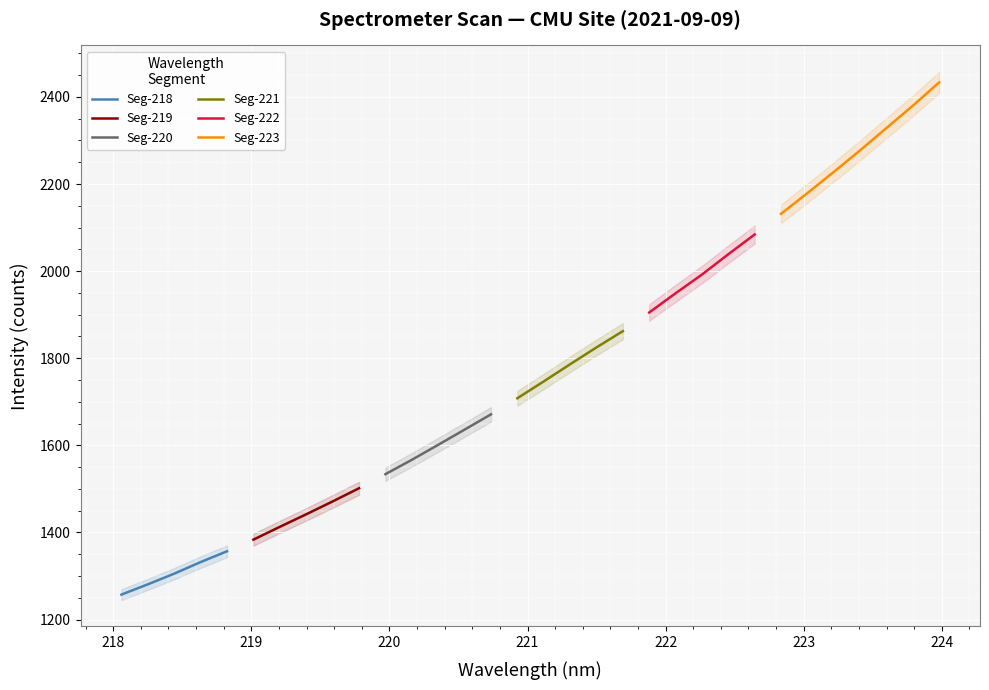

What is the highest value of the Seg-218 series?

1356.8